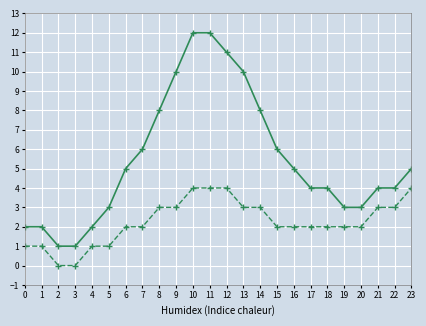

What is the maximum value shown in the chart?

12